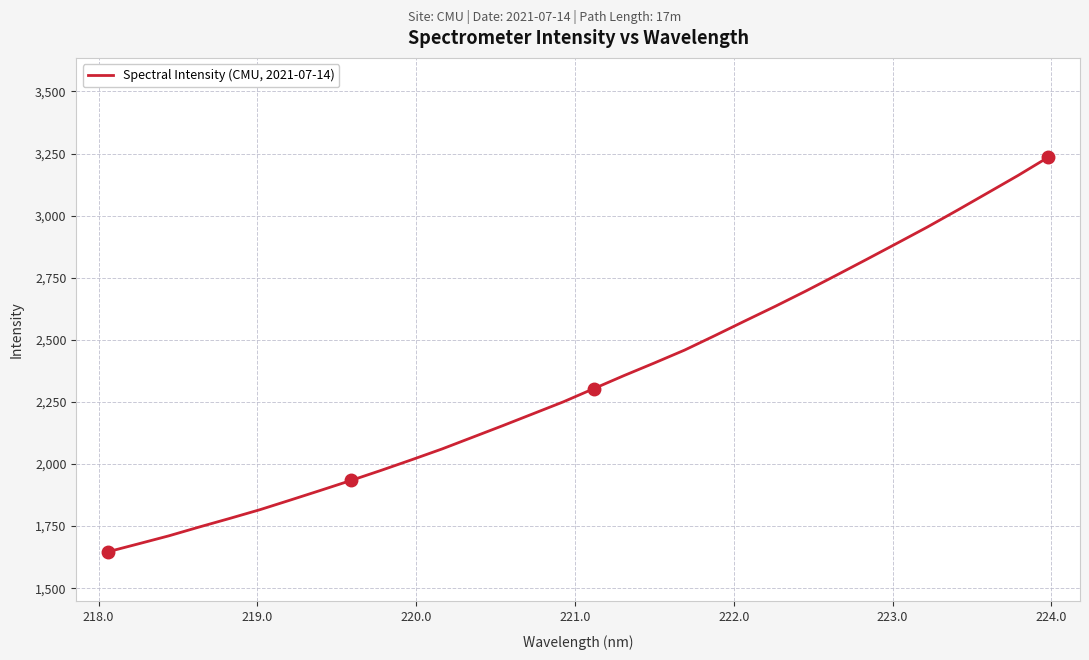

What is the minimum value shown in the chart?

1646.7